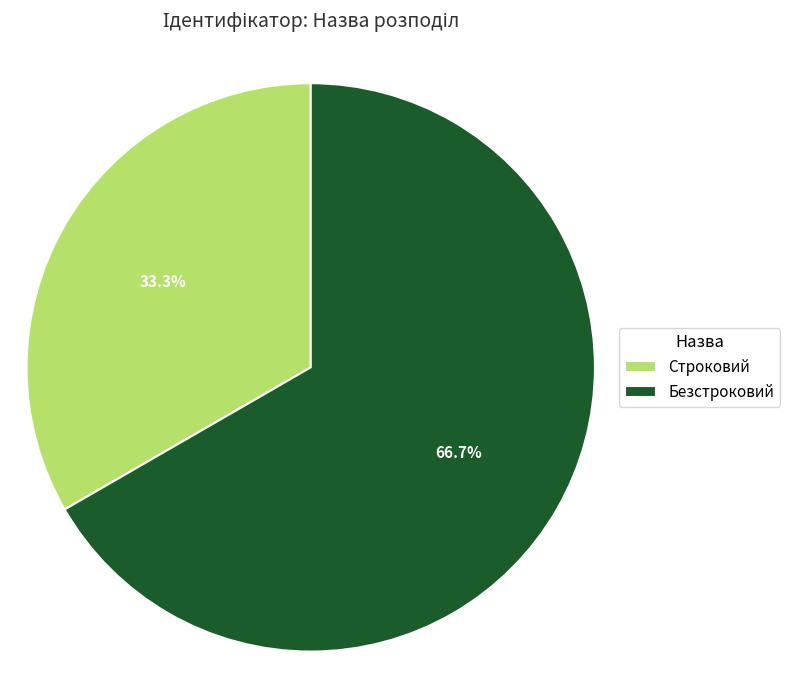

What is the smallest slice in the pie chart?

Строковий